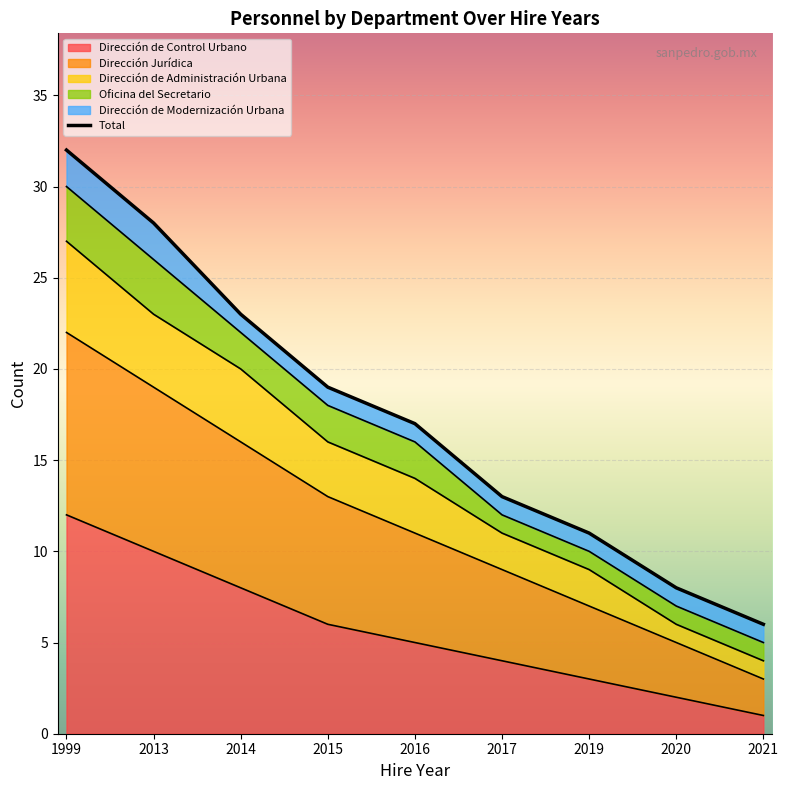

True or false: Dirección de Administración Urbana has more than 1 points higher than both neighbors.

False